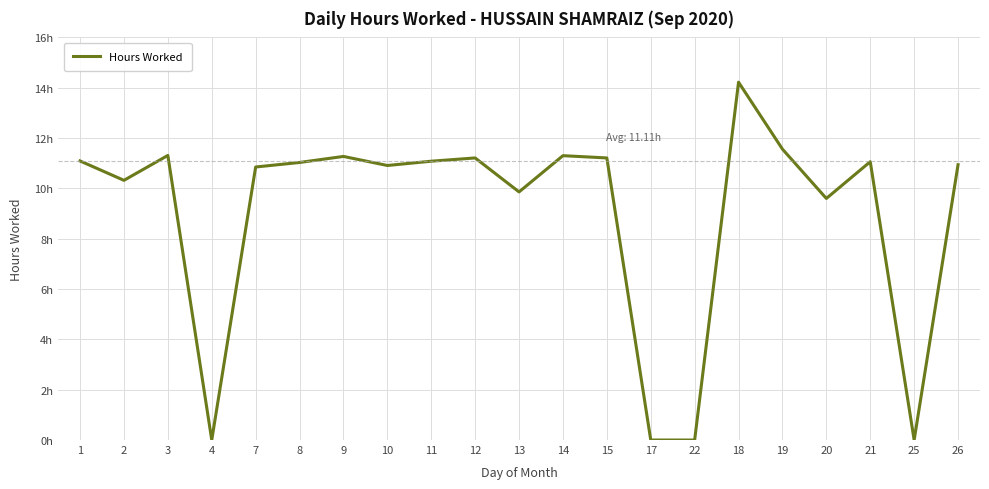

List the labels in order of value, smallest first.

4, 17, 22, 25, 20, 13, 2, 7, 10, 26, 8, 21, 11, 1, 12, 15, 9, 14, 3, 19, 18